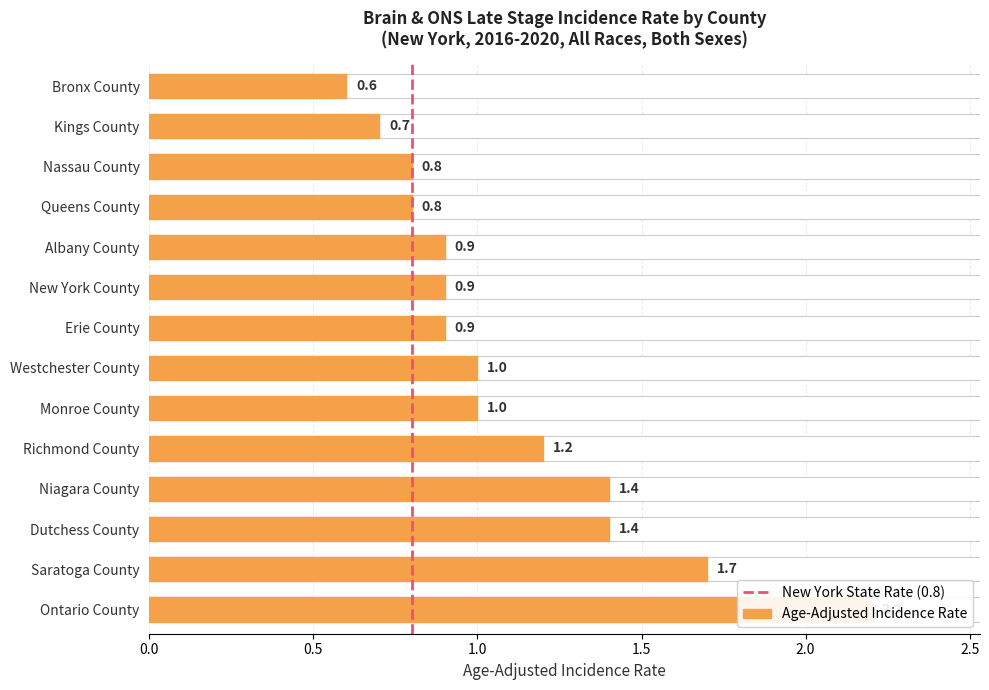

Reading left to right, list all the values displayed in this chart.

0.6	0.7	0.8	0.8	0.9	0.9	0.9	1.0	1.0	1.2	1.4	1.4	1.7	2.2